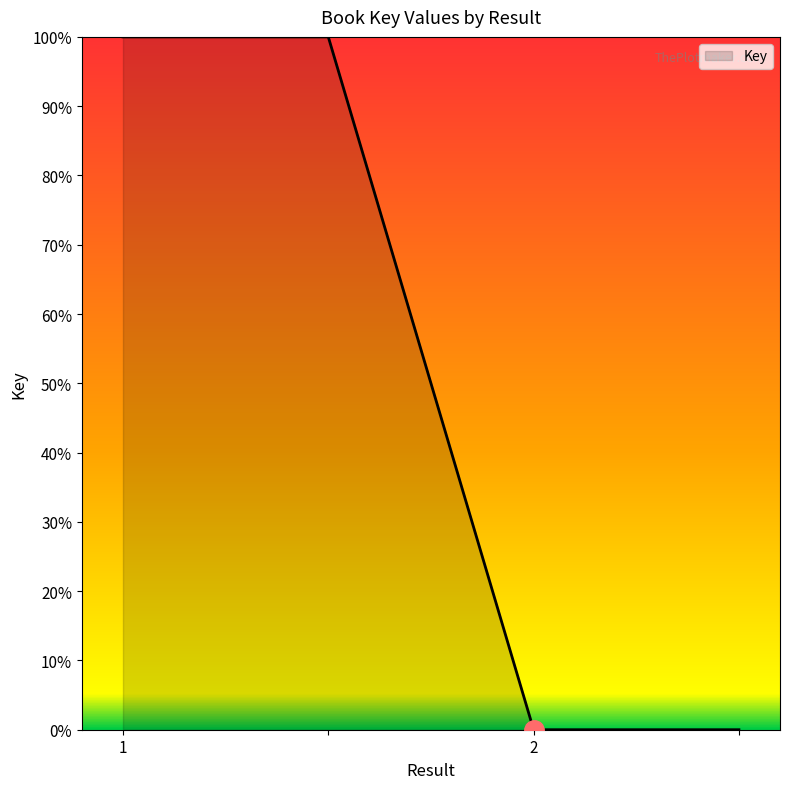

What is the difference between the maximum and minimum values?

100